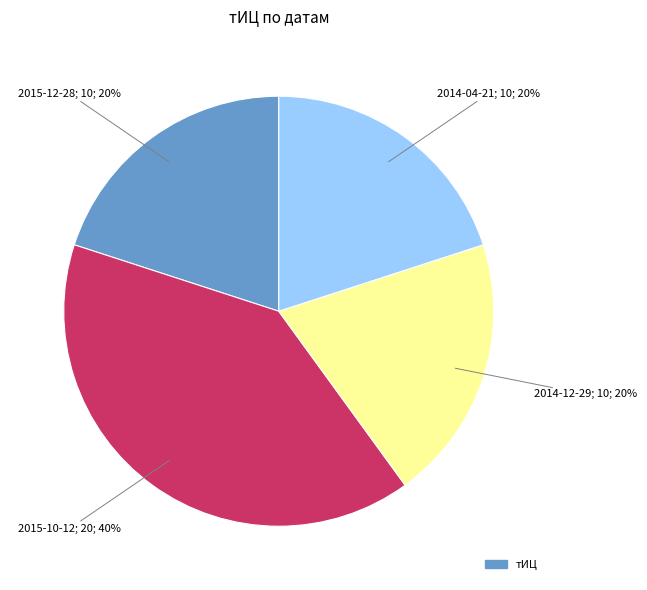

Is there a majority slice in this chart?

No